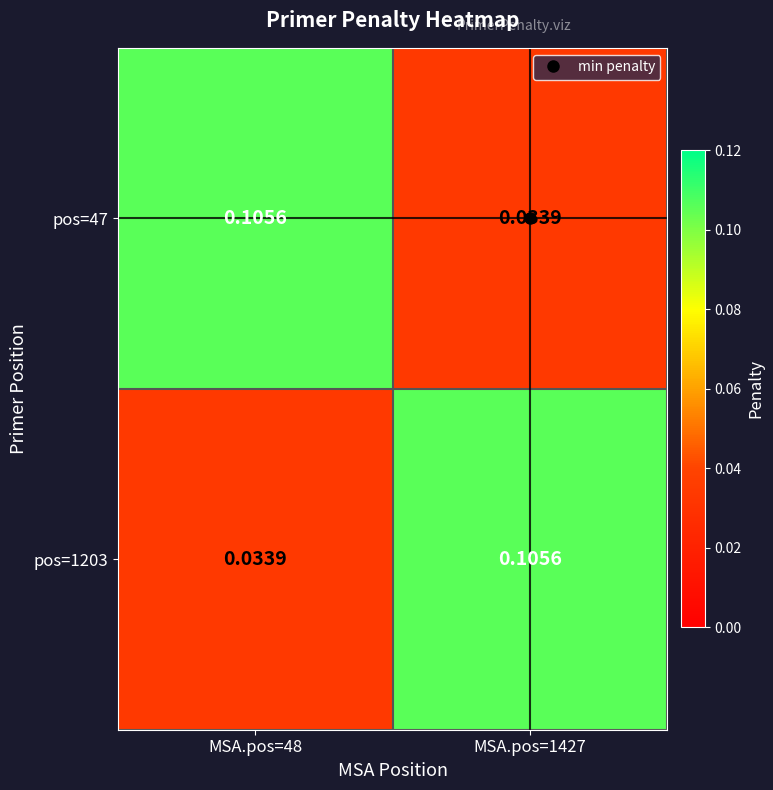

Is the value of pos=47 at MSA.pos=1427 greater than the value of pos=1203 at MSA.pos=1427?

No